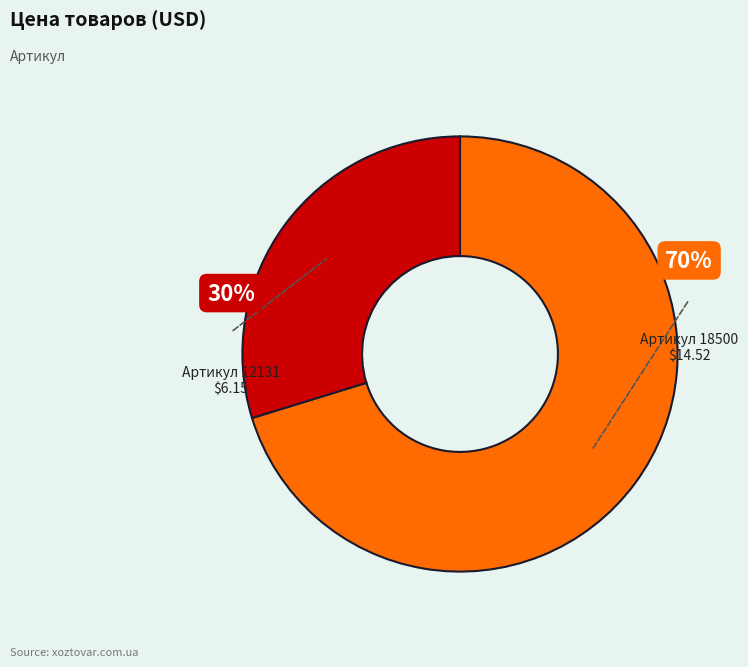

Is there a majority slice in this chart?

Yes